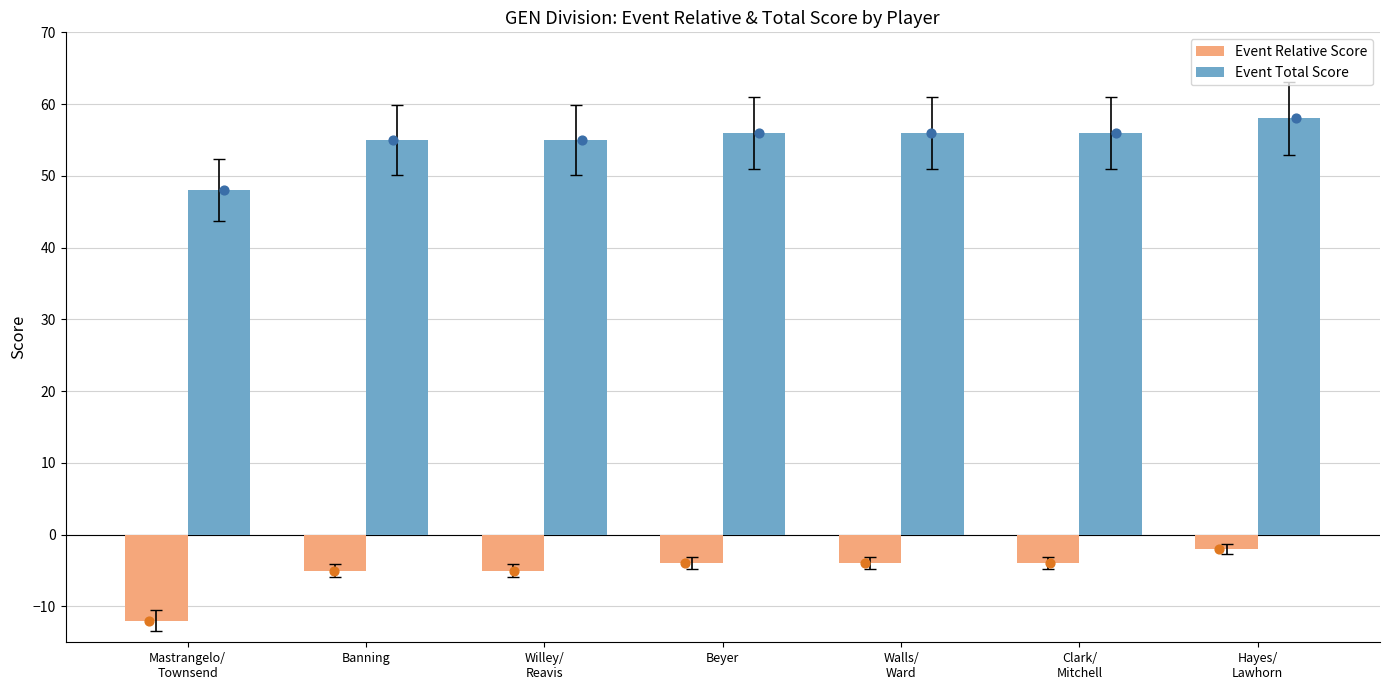

Which series contains the highest Y value?

Event Total Score